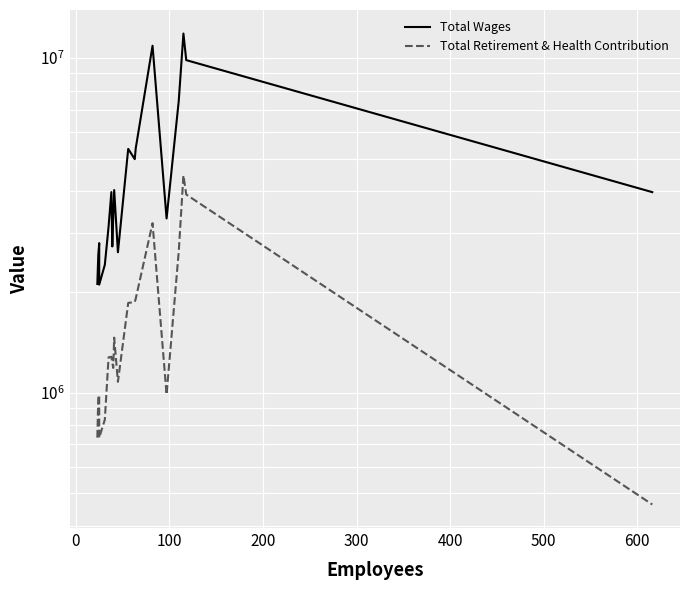

What is the smallest value displayed?

462897